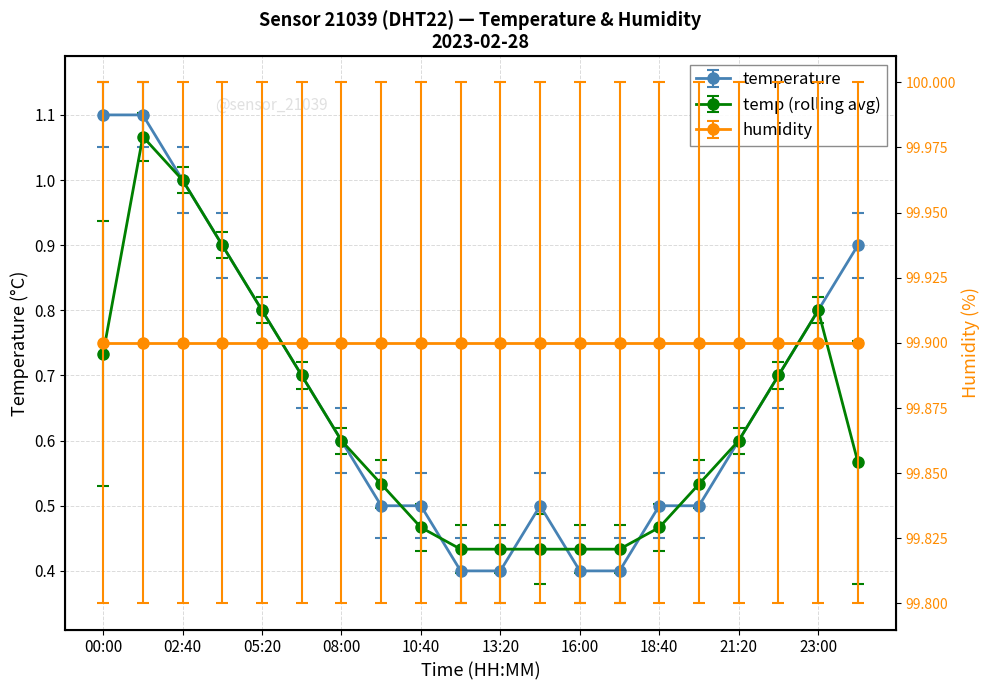

Which category has the highest value across all series?

00:00